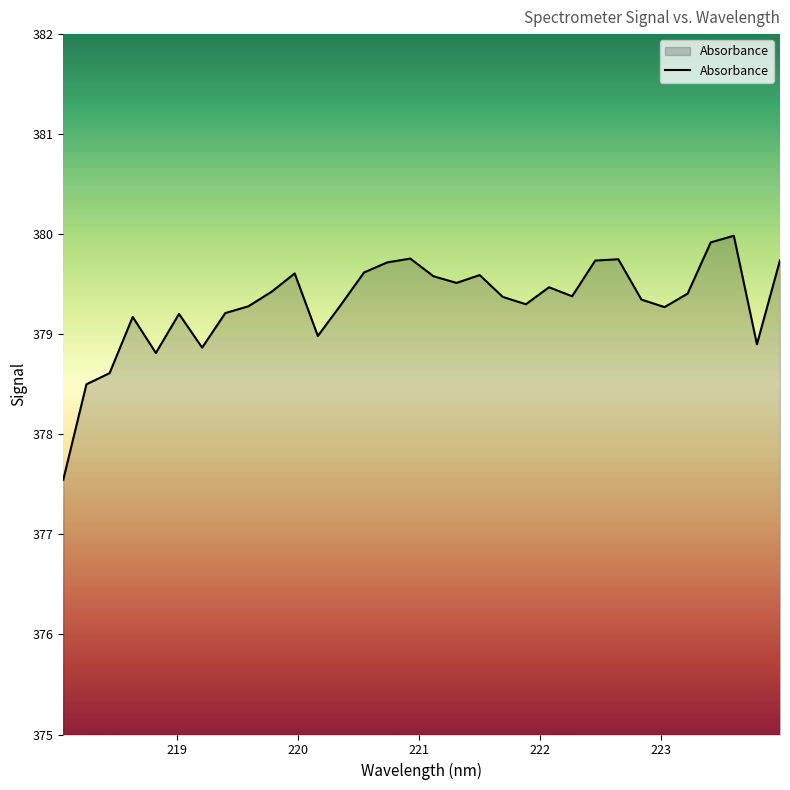

What is the difference between the maximum and minimum values?

2.4